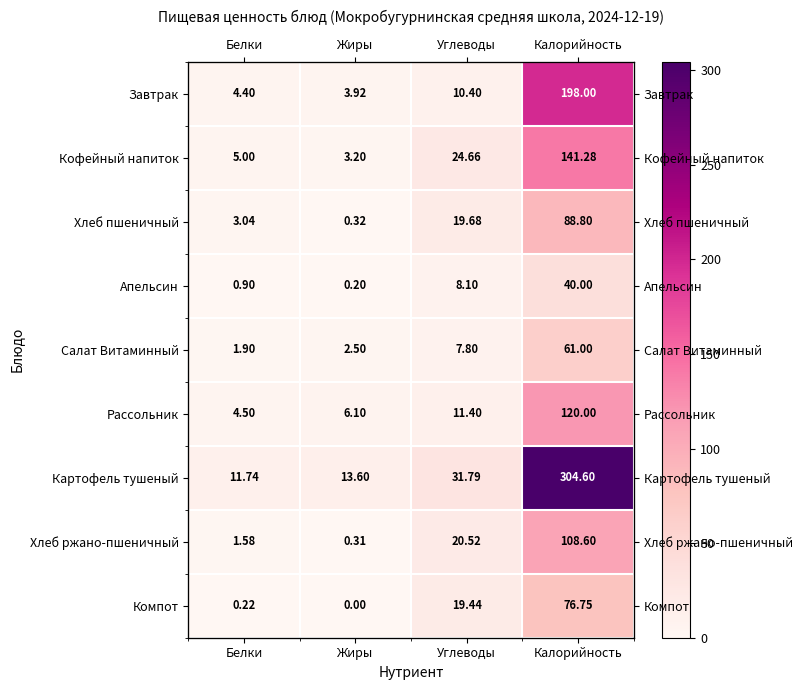

What is the average value of the Апельсин series?

12.3